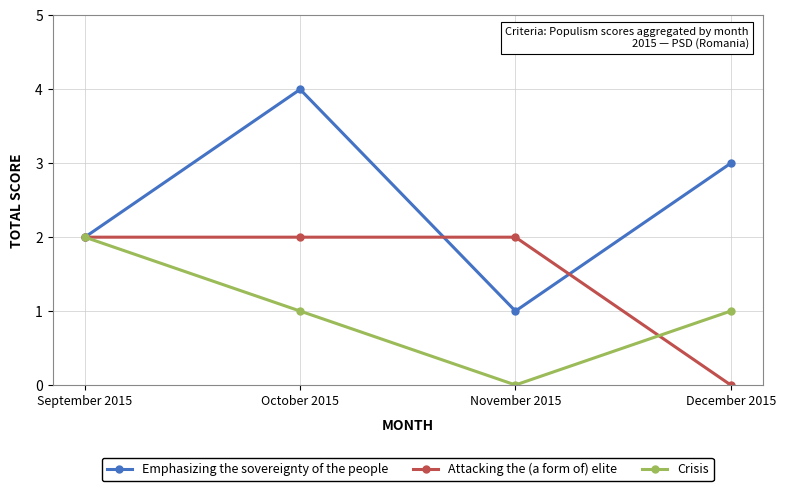

Which category has the lowest value in the Crisis series?

November 2015